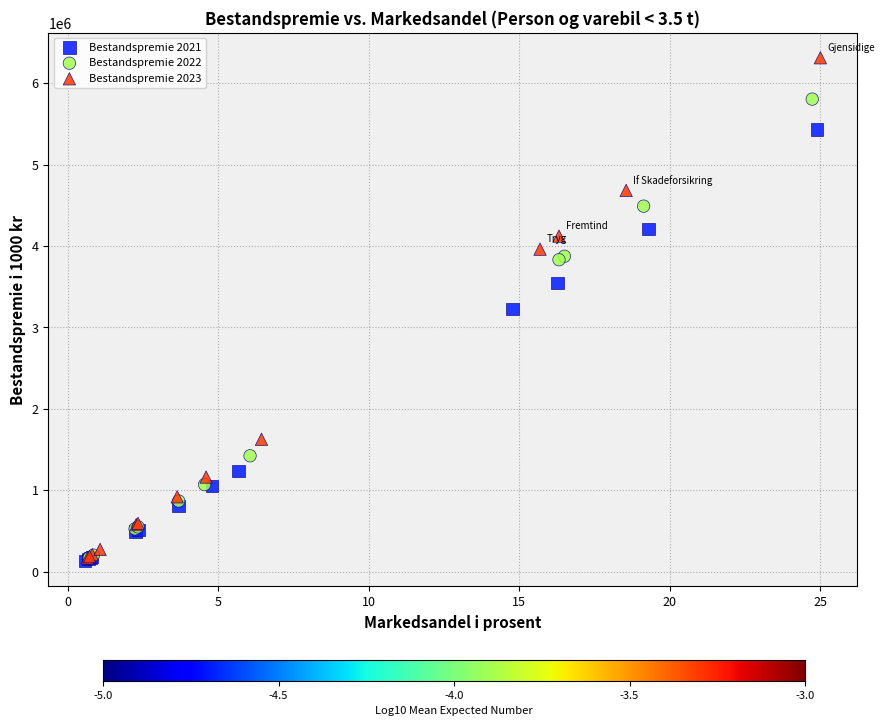

Which series reaches the maximum Y coordinate?

Bestandspremie 2023